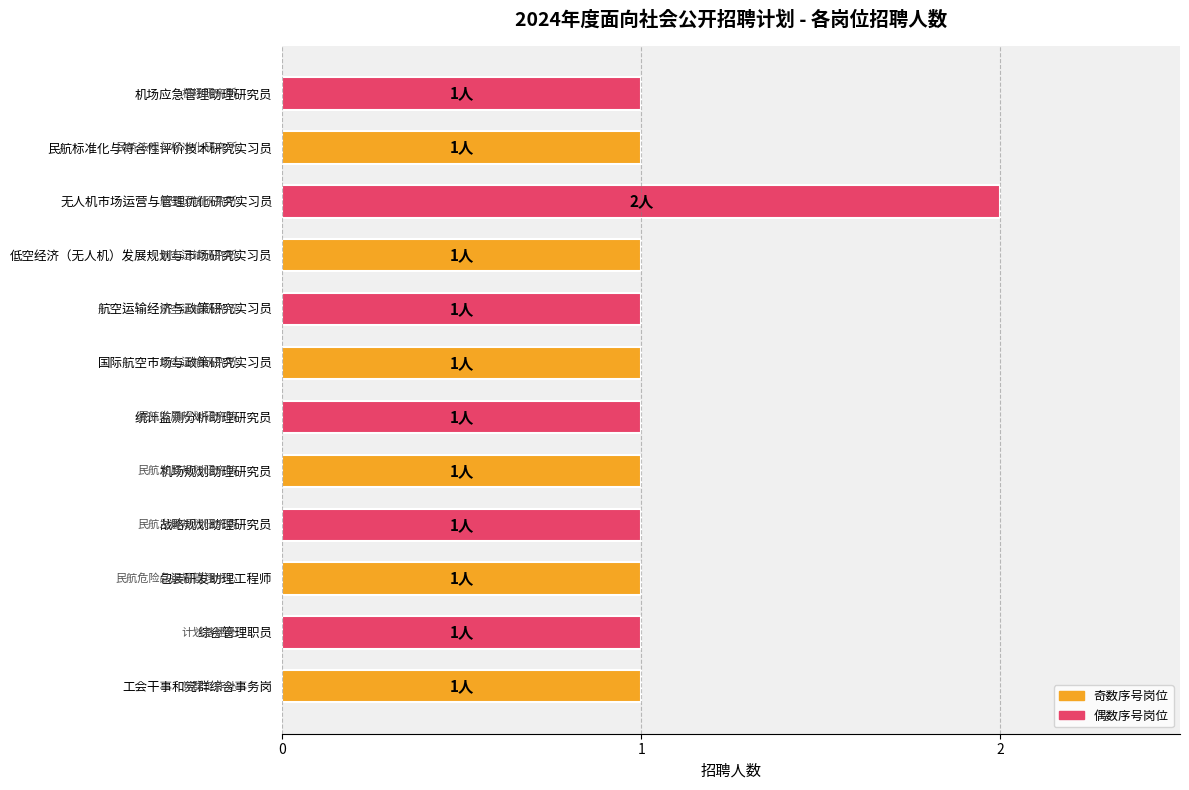

What is the sum of all values?

13